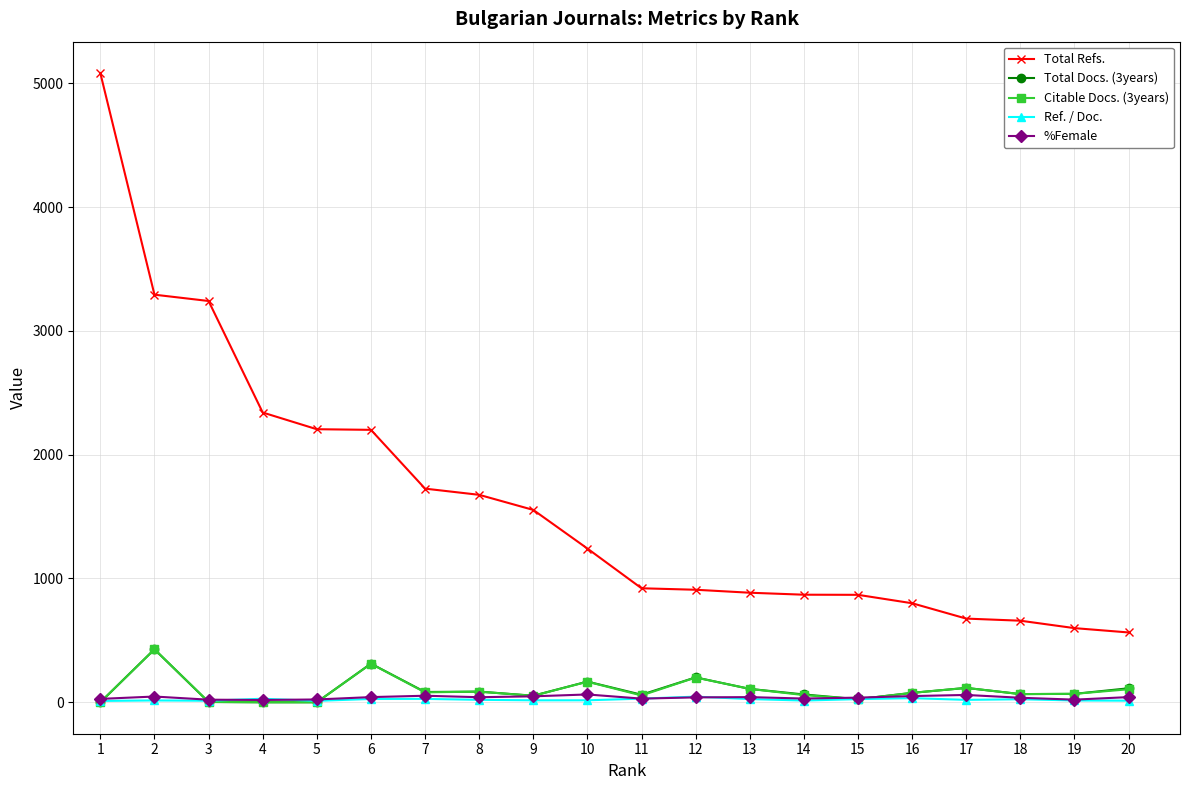

Which series has the largest total across all categories?

Total Refs.